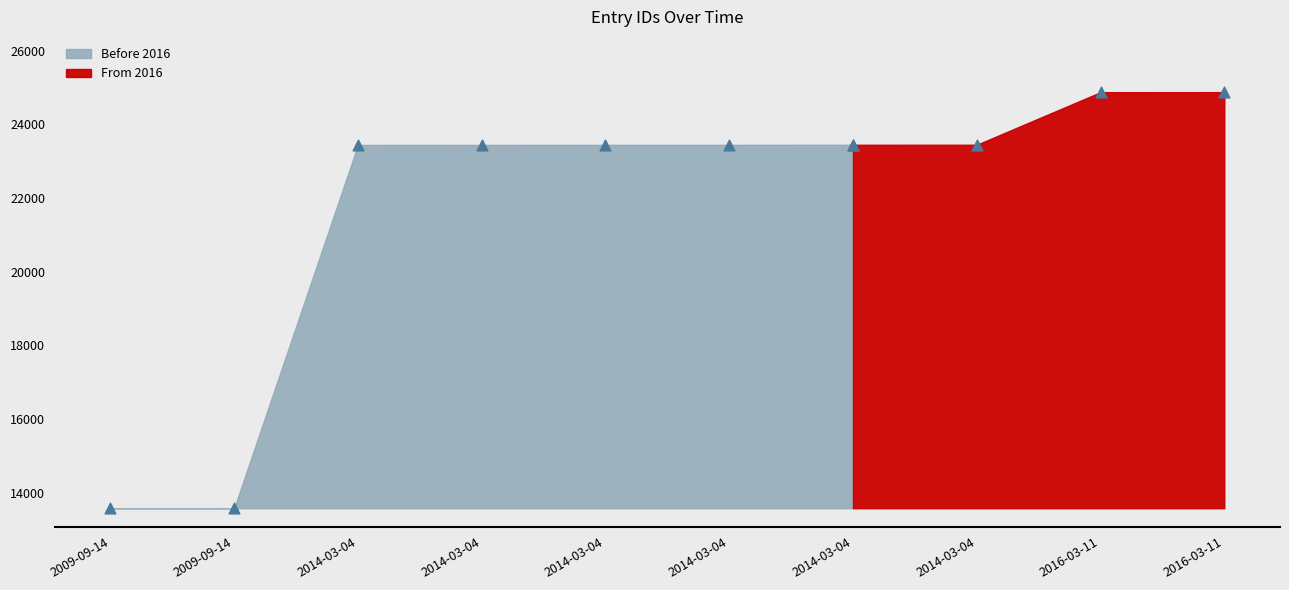

What is the change in value from 2009-09-14 to 2014-03-04?

+9867